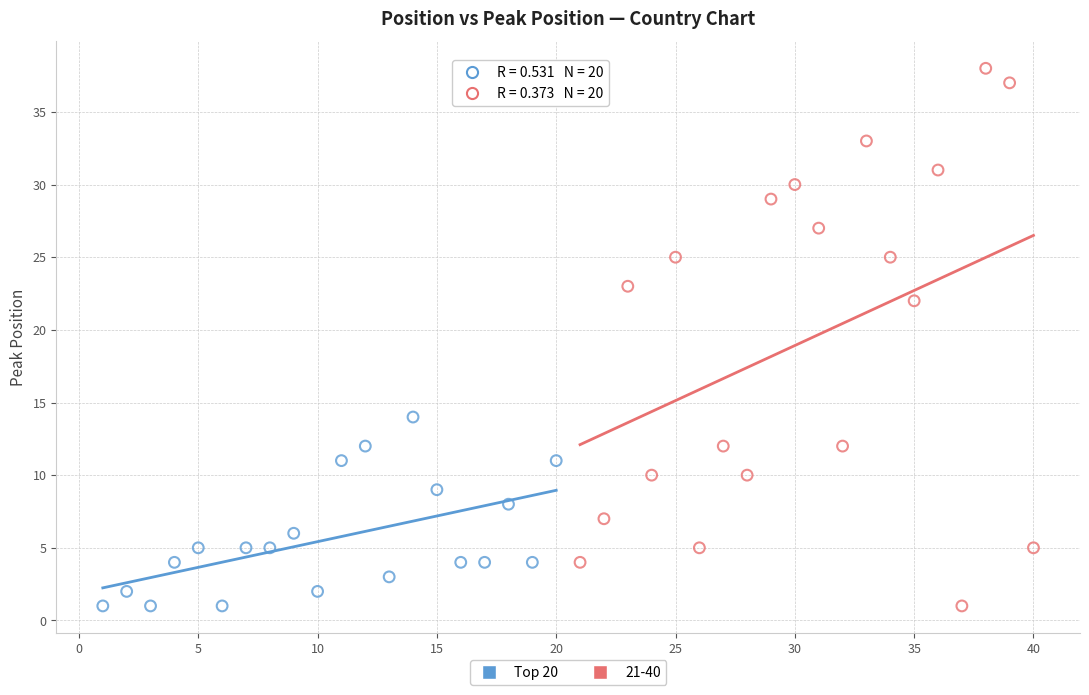

Which series contains the highest Y value?

21-40